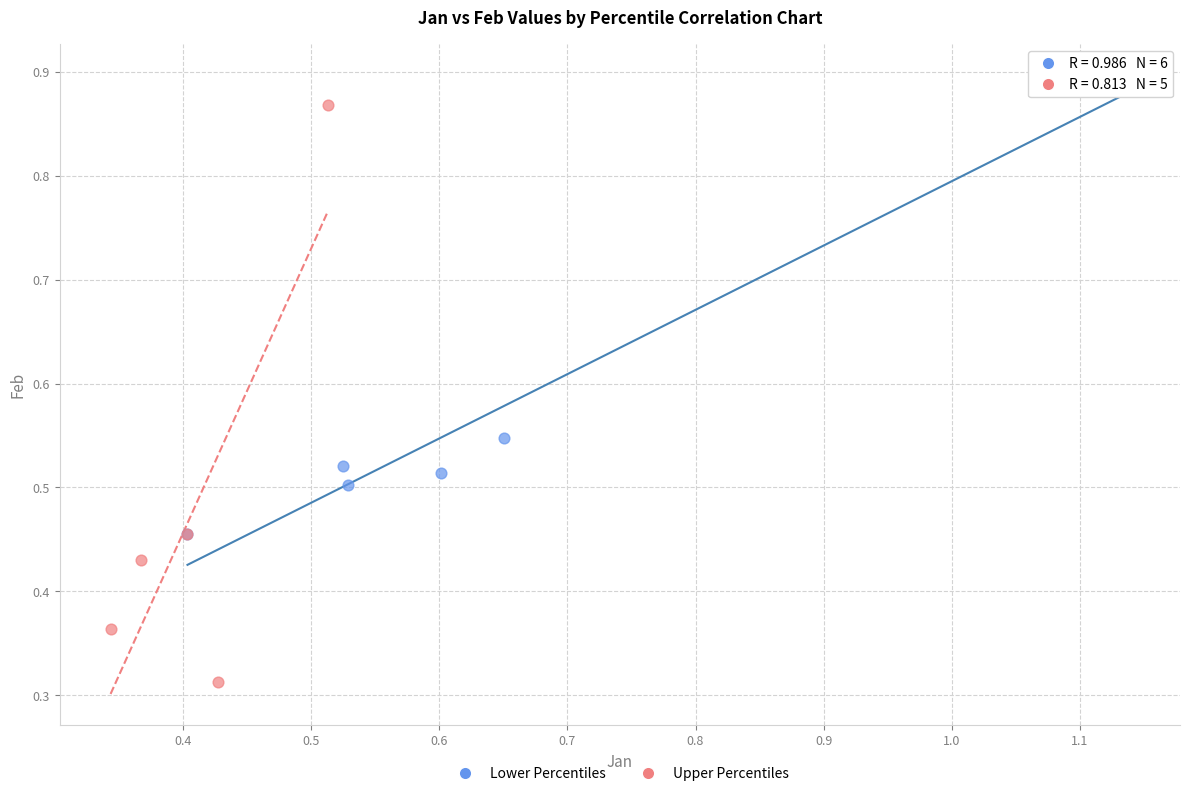

What are all the series names shown in the legend?

Lower Percentiles, Upper Percentiles